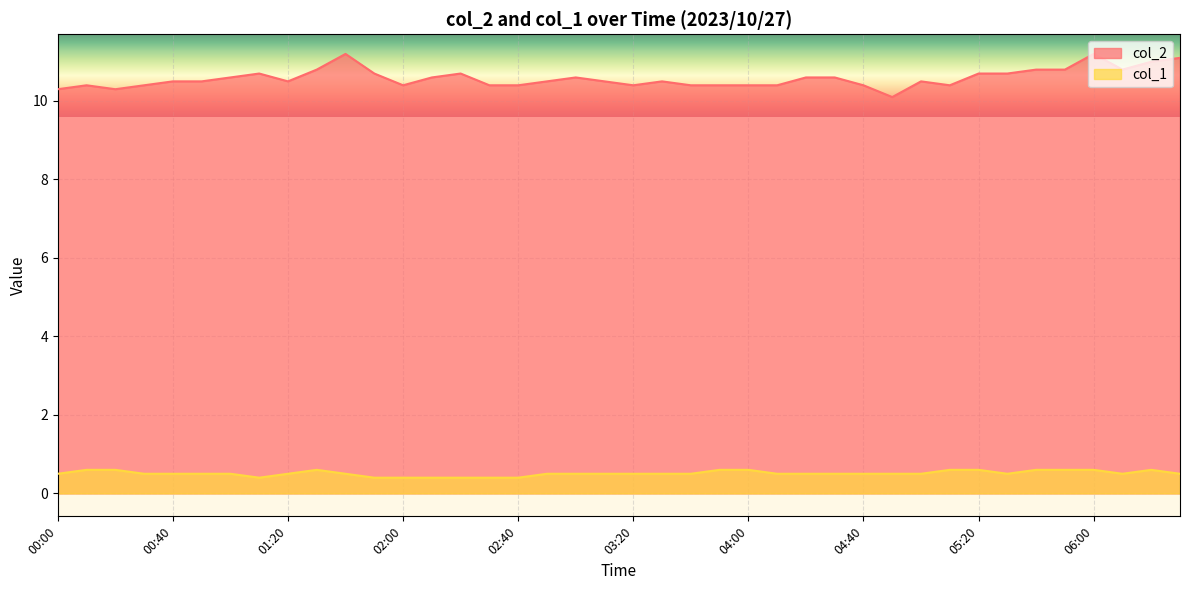

What is the sum of the col_2 values at 05:40 and 01:00?

21.4